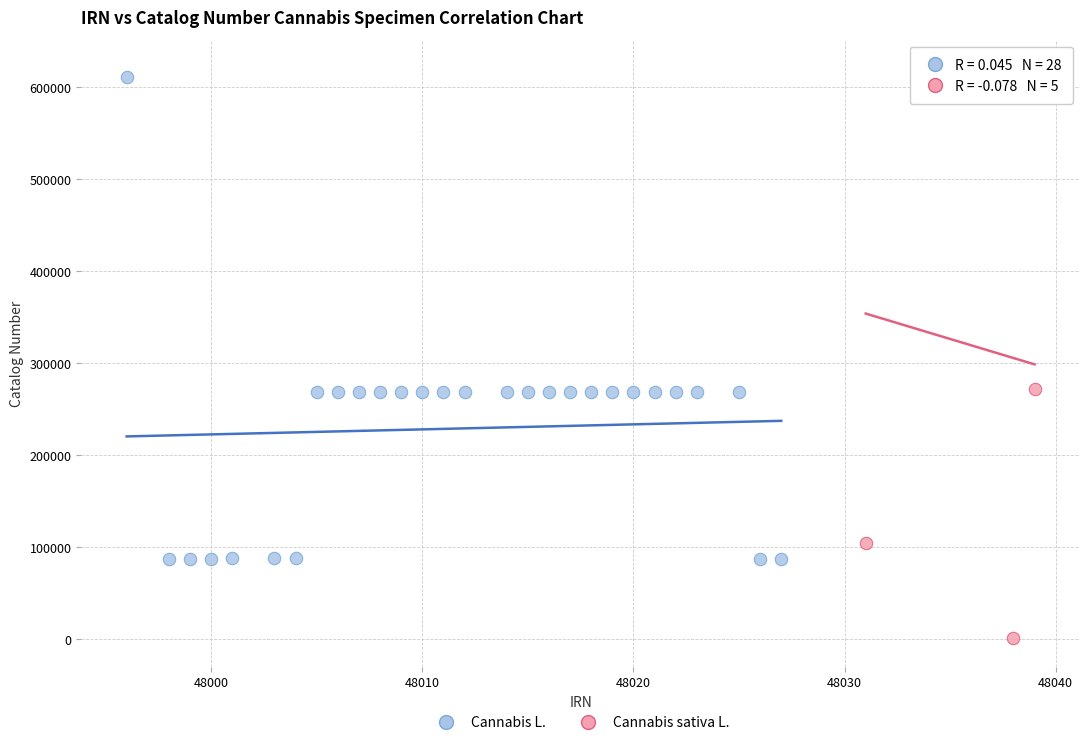

What are all the series names shown in the legend?

Cannabis L., Cannabis sativa L.